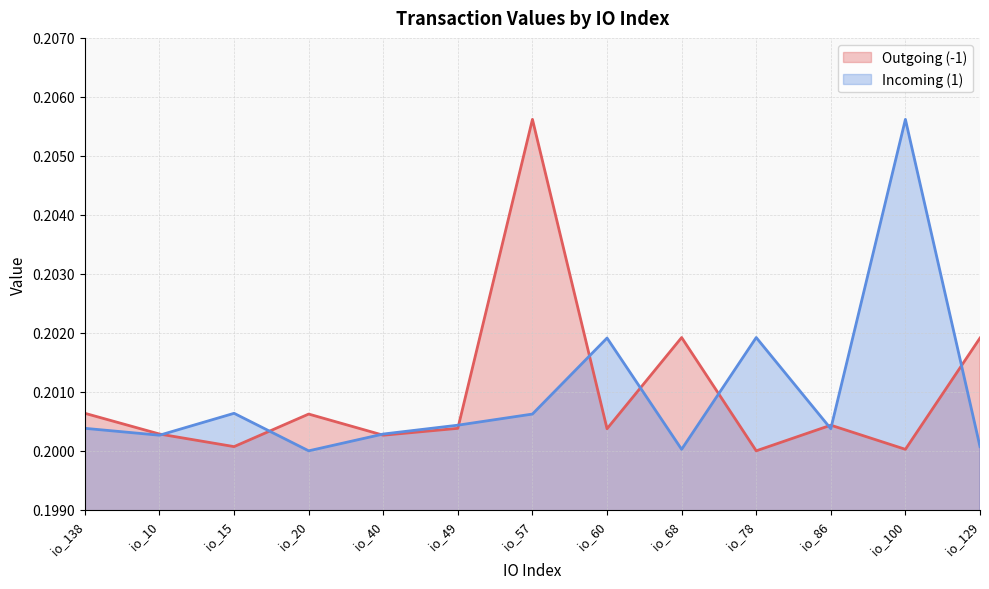

Which series has the widest spread of values?

Outgoing (-1)